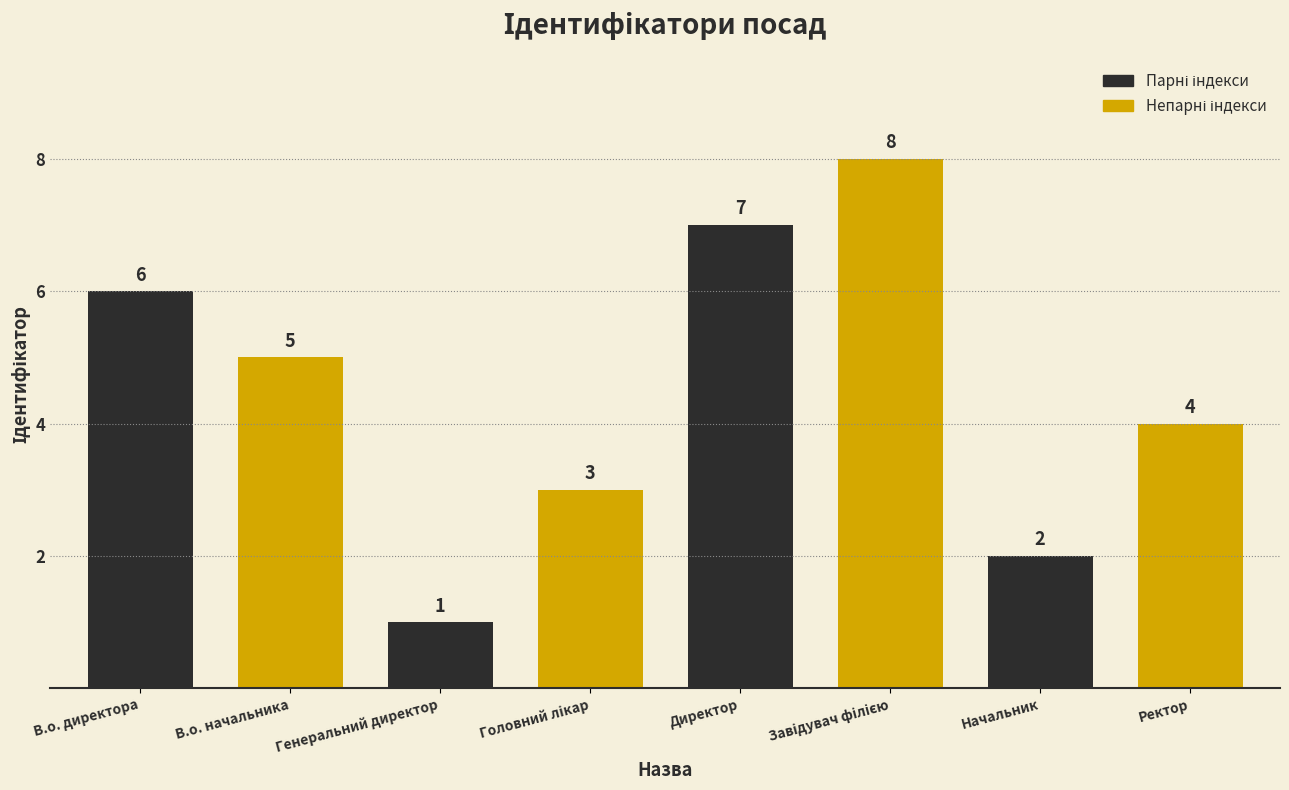

What position from the right is Директор?

4